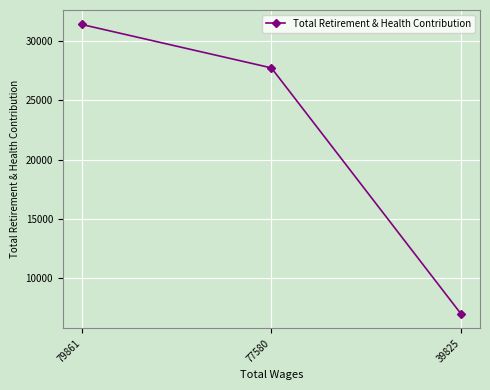

Is this an area chart (filled region under the line)?

No